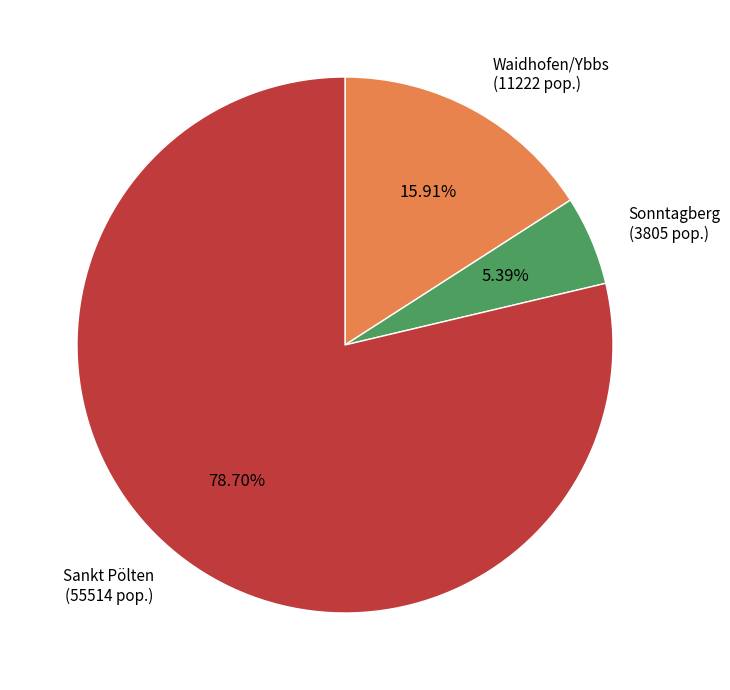

How many segments does this pie chart have?

3